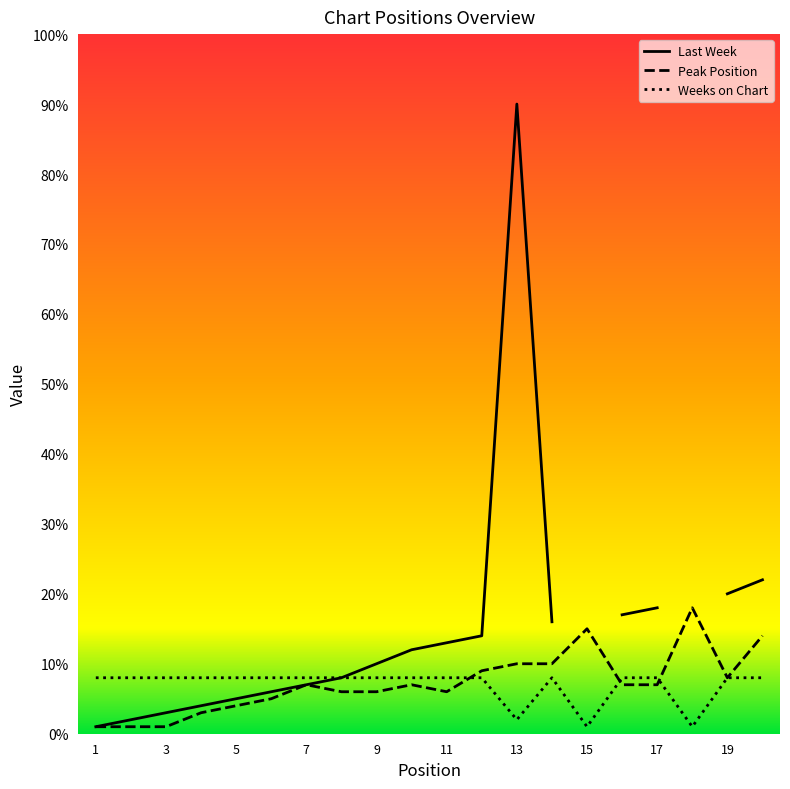

What is the sum of all Peak Position values?

145